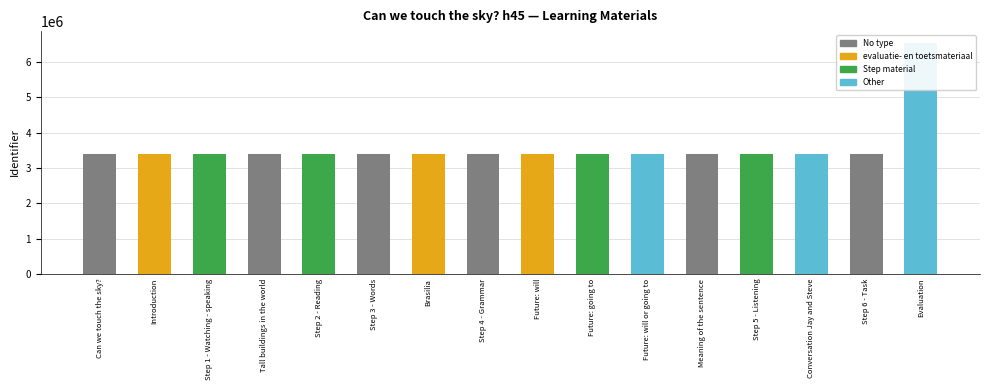

What position from the right is Step 3 - Words?

11